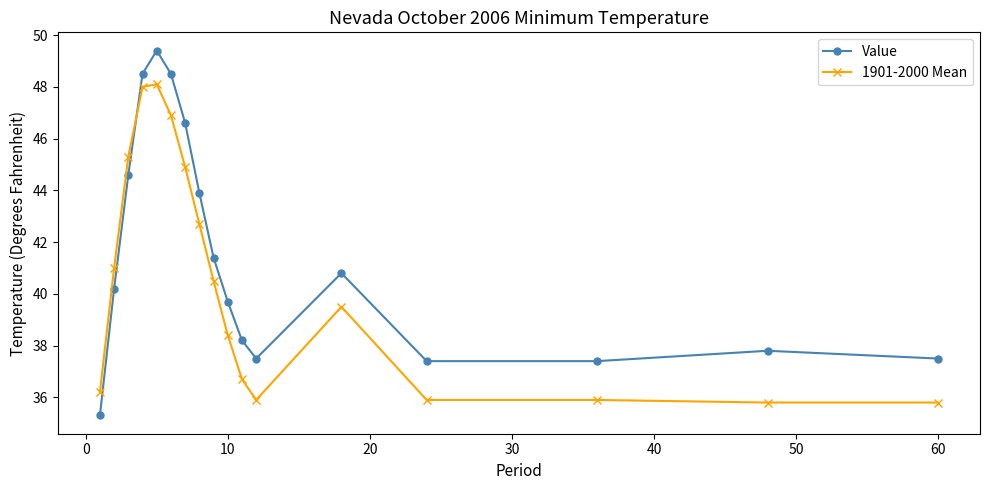

How many distinct data groups are displayed?

2